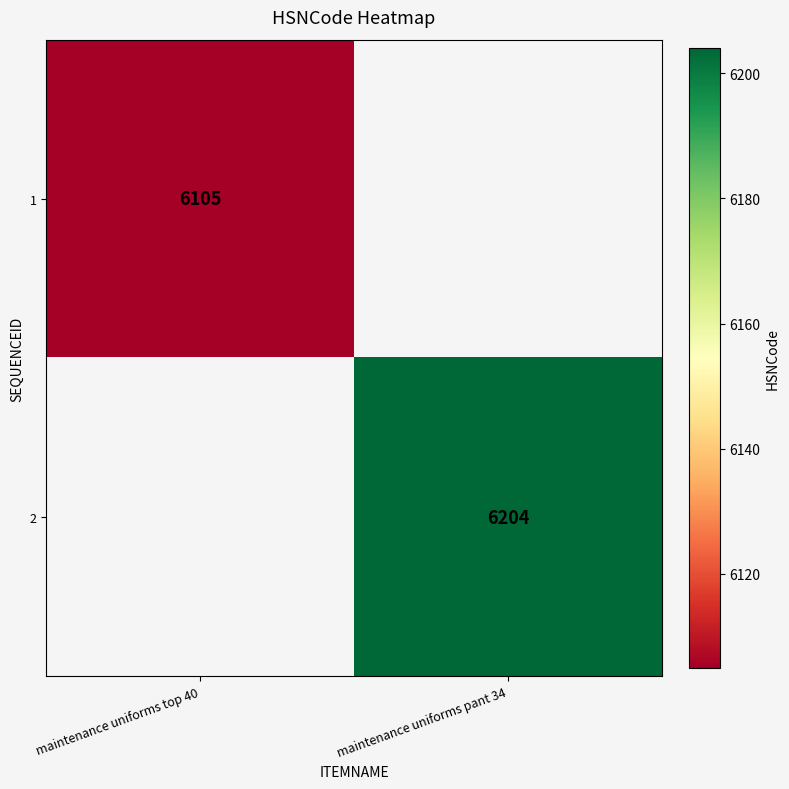

Is it true that 1 equals 9096 at maintenance uniforms top 40?

False